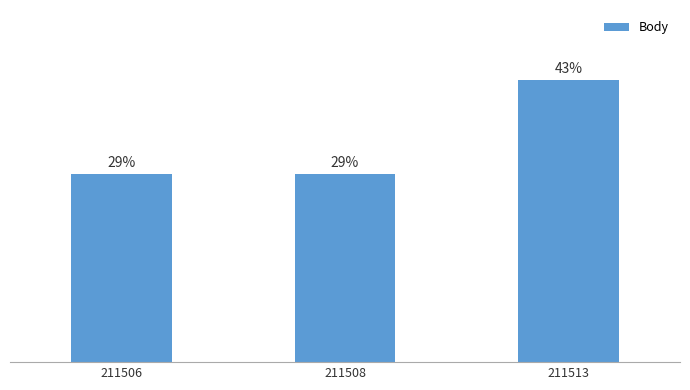

List the labels in order of value, largest first.

211513, 211506, 211508